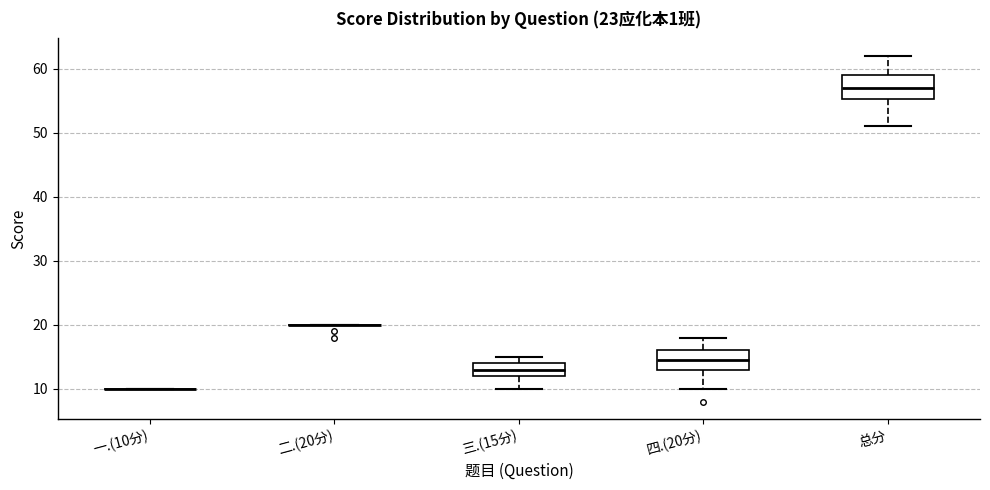

Reading left to right, transcribe this box plot: for each box, give where its median line is, the range the box spans, and where its two whiskers end, as read against the y-axis. The values are not printed on the chart, so give them approximately, as read against the axis.

一.(10分): box collapsed to a line at 10, whiskers 10 to 10
二.(20分): box collapsed to a line at 20, whiskers 20 to 20
三.(15分): median 13, box 12 to 14, whiskers 10 to 15
四.(20分): median 15, box 13 to 16, whiskers 10 to 18
总分: median 57, box 55 to 59, whiskers 51 to 62